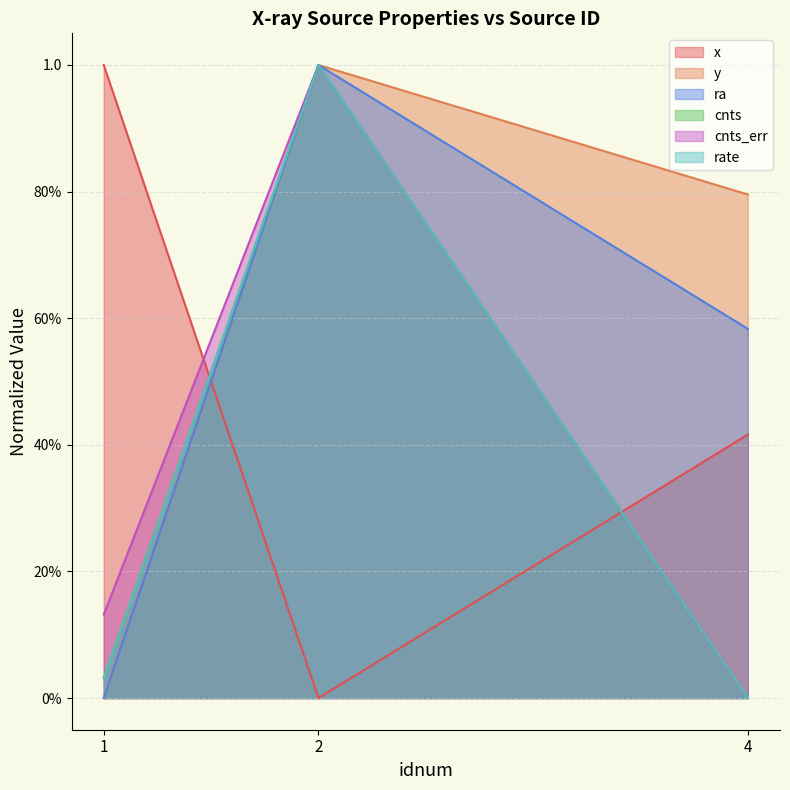

The y series shows 1.0 at 2. True or false?

True